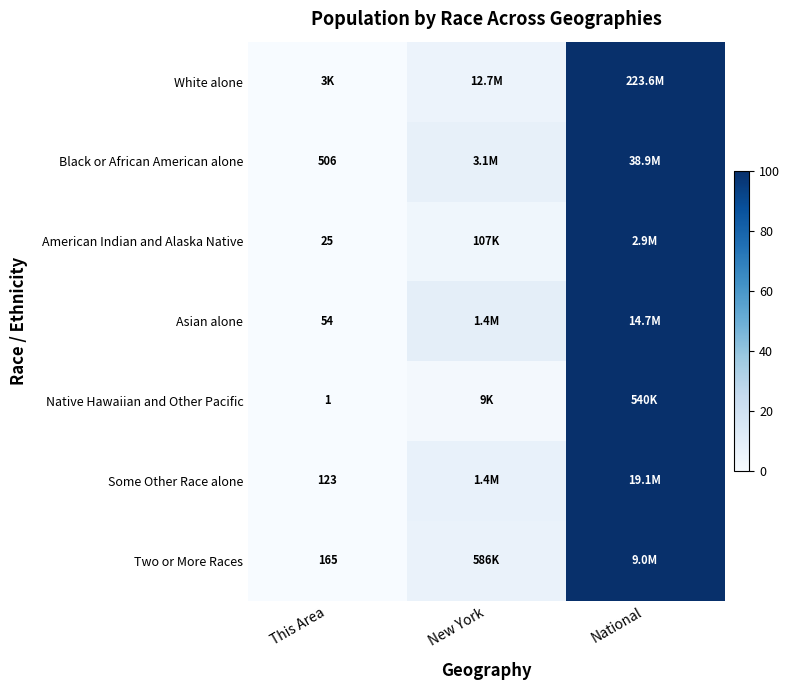

How many data points does each series have?

3